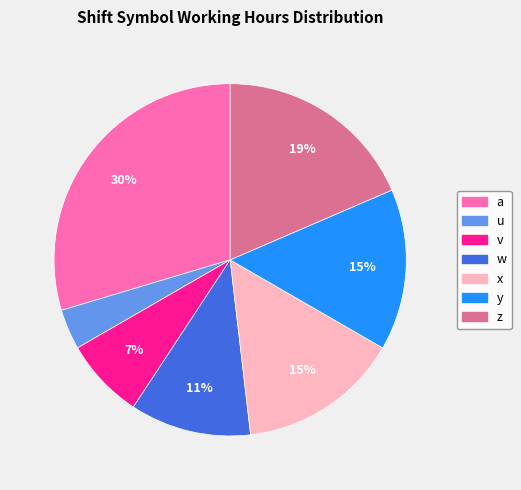

True or false: u accounts for 4% of the total.

True